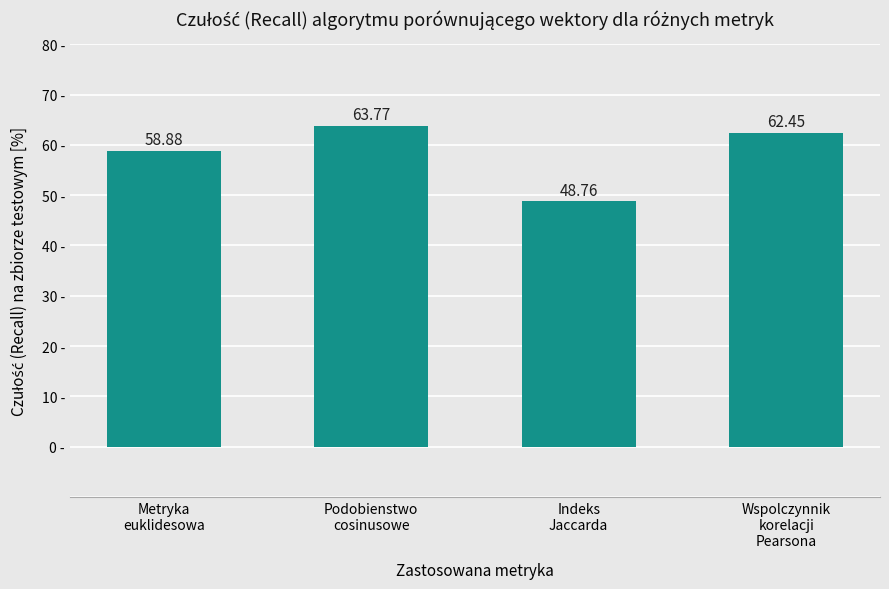

Is it true that the value at Indeks
Jaccarda is 48.8?

True